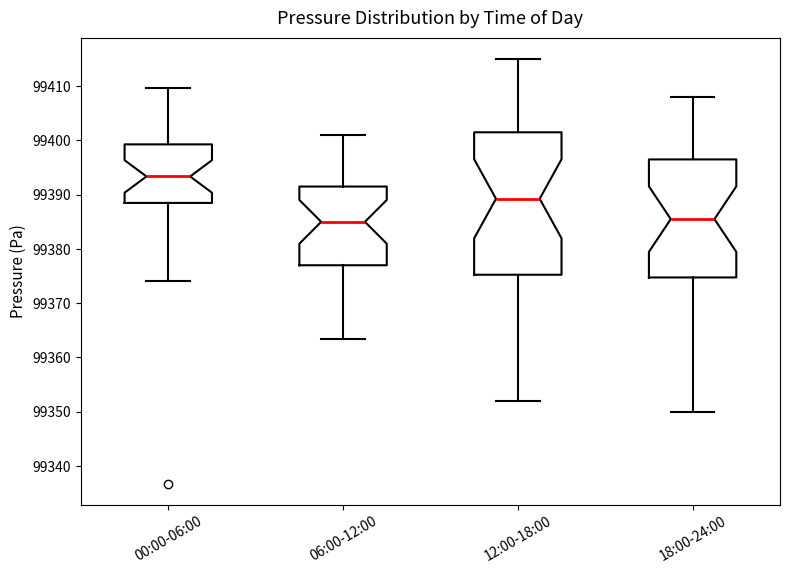

Where does the median line of the box for 00:00-06:00 sit on the y-axis? The values are not printed on the chart, so give them approximately, as read against the axis.

99393